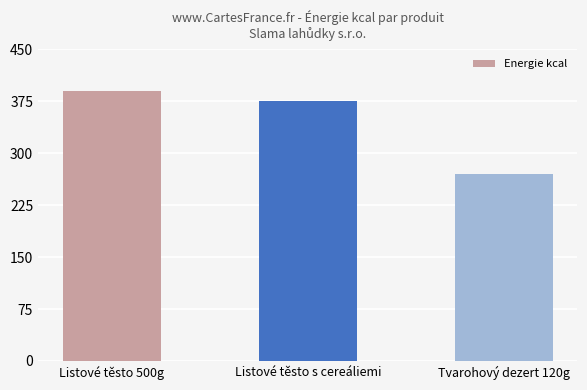

What is the average value?

345